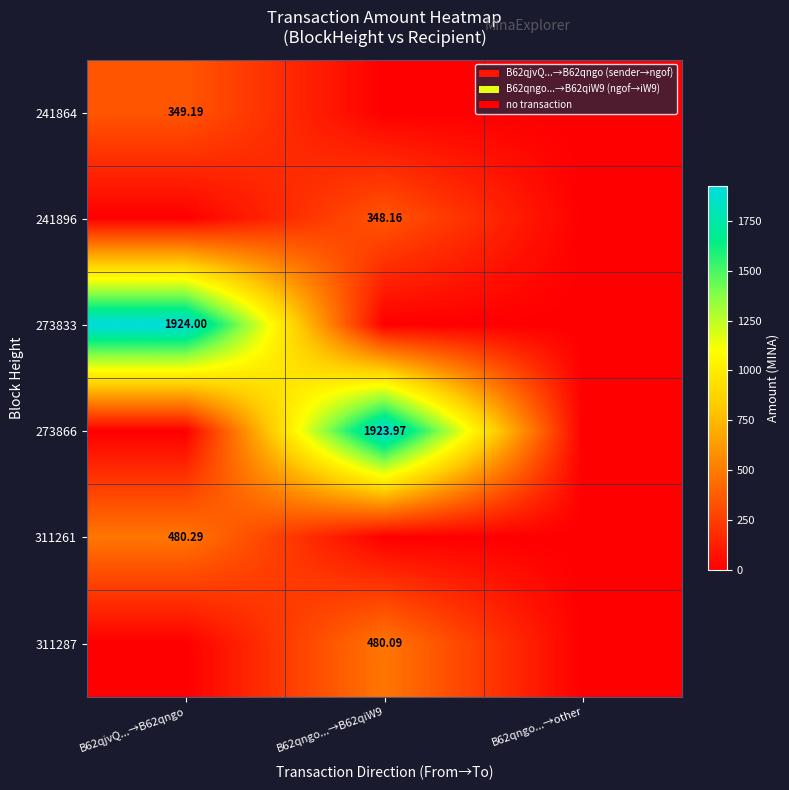

List the series in order of their peak value, lowest first.

241896, 241864, 311287, 311261, 273866, 273833